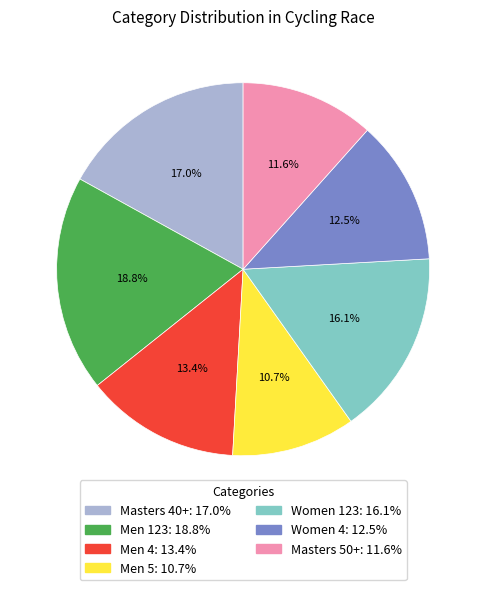

What percentage is the Men 5 slice, to the nearest percent?

11%